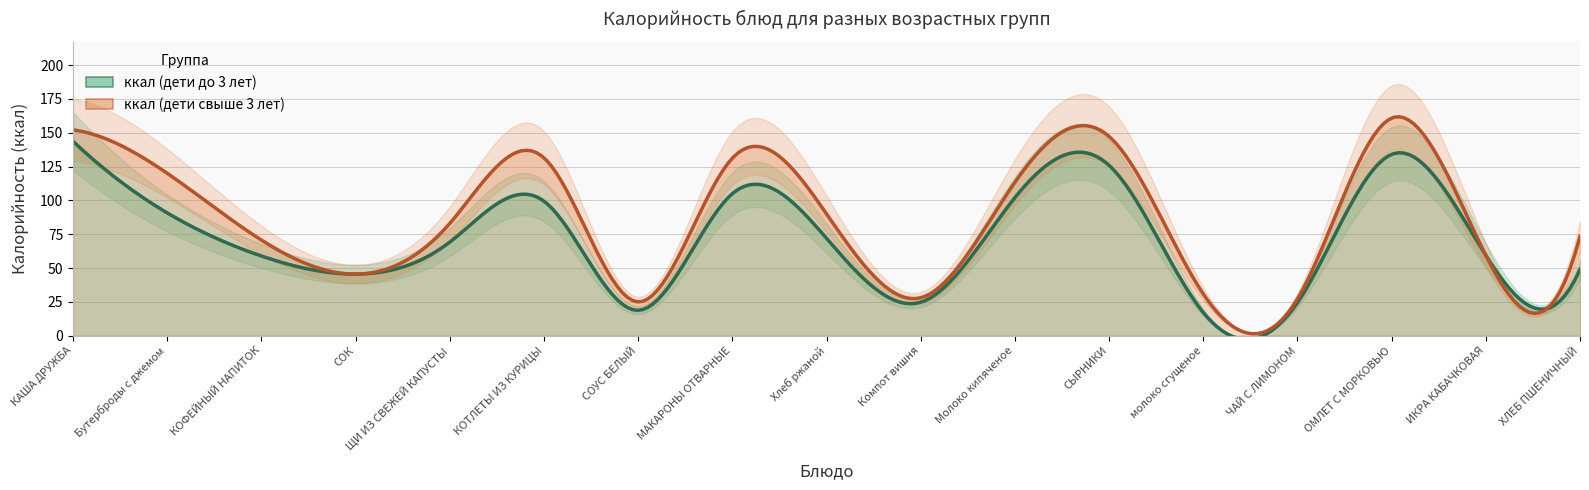

The ккал (дети свыше 3 лет) series shows 37.3 at Компот вишня. True or false?

False